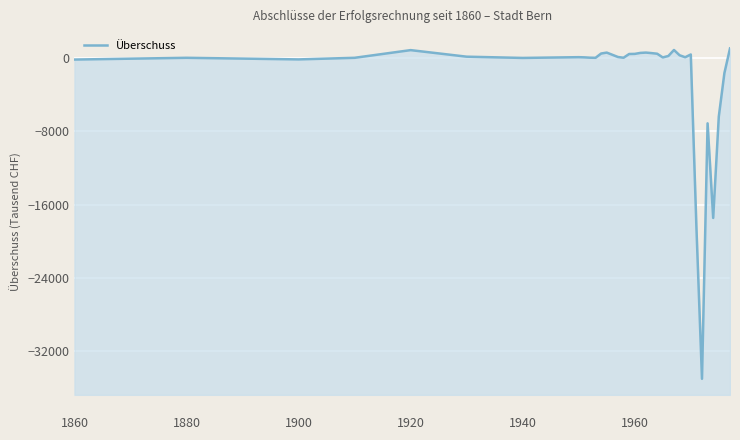

What is the difference between the second highest and minimum values?

35906